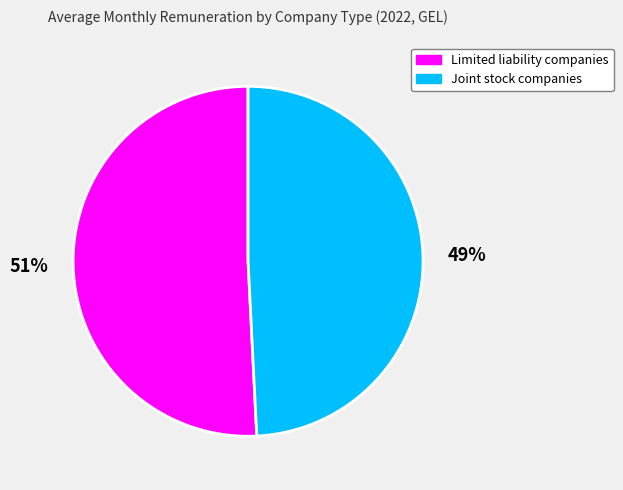

What percentage is the Limited liability companies slice, to the nearest percent?

51%